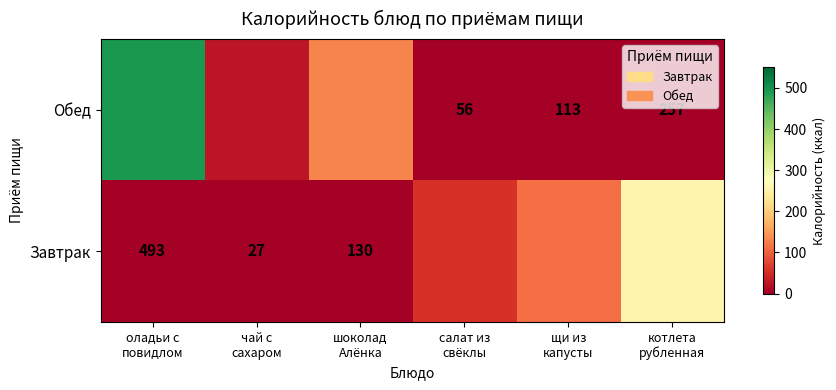

Is the value of Обед at щи из капусты greater than the value of Завтрак at щи из капусты?

No